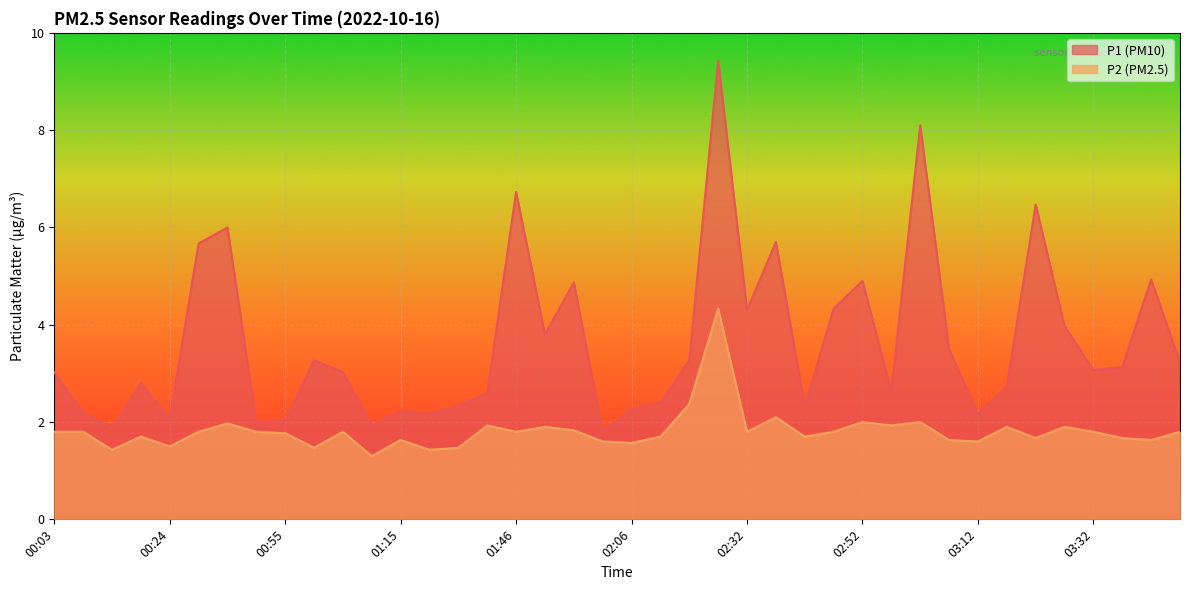

True or false: P1 and P2 cross at least once.

False